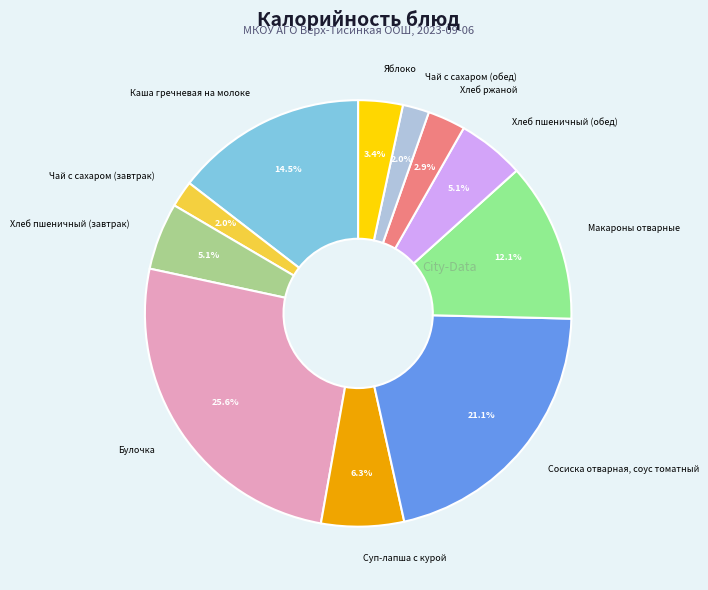

Combined, do Макароны отварные and Суп-лапша с курой account for over 50%?

No